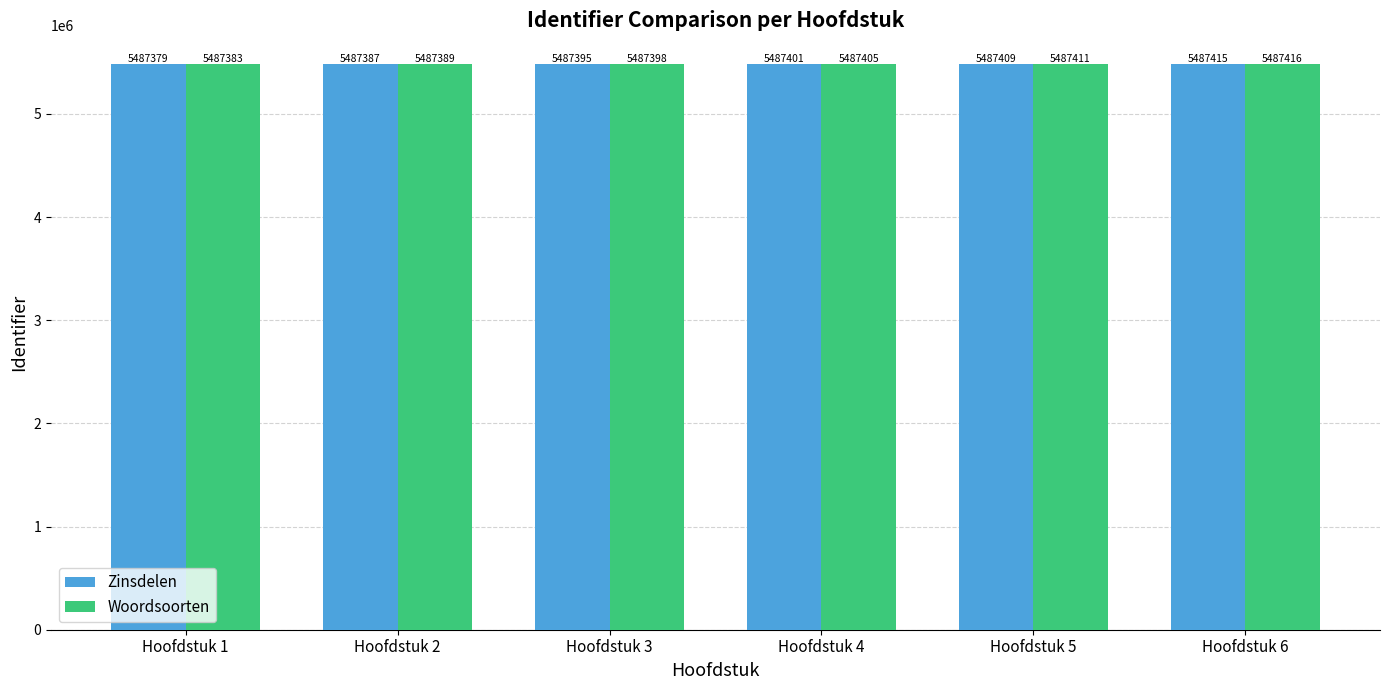

Reading right to left, transcribe all the data shown in this chart.

Zinsdelen: Hoofdstuk 6=5487415	Hoofdstuk 5=5487409	Hoofdstuk 4=5487401	Hoofdstuk 3=5487395	Hoofdstuk 2=5487387	Hoofdstuk 1=5487379
Woordsoorten: Hoofdstuk 6=5487416	Hoofdstuk 5=5487411	Hoofdstuk 4=5487405	Hoofdstuk 3=5487398	Hoofdstuk 2=5487389	Hoofdstuk 1=5487383